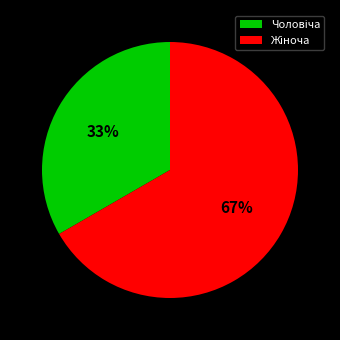

To the nearest percent, what is the average slice percentage?

50%